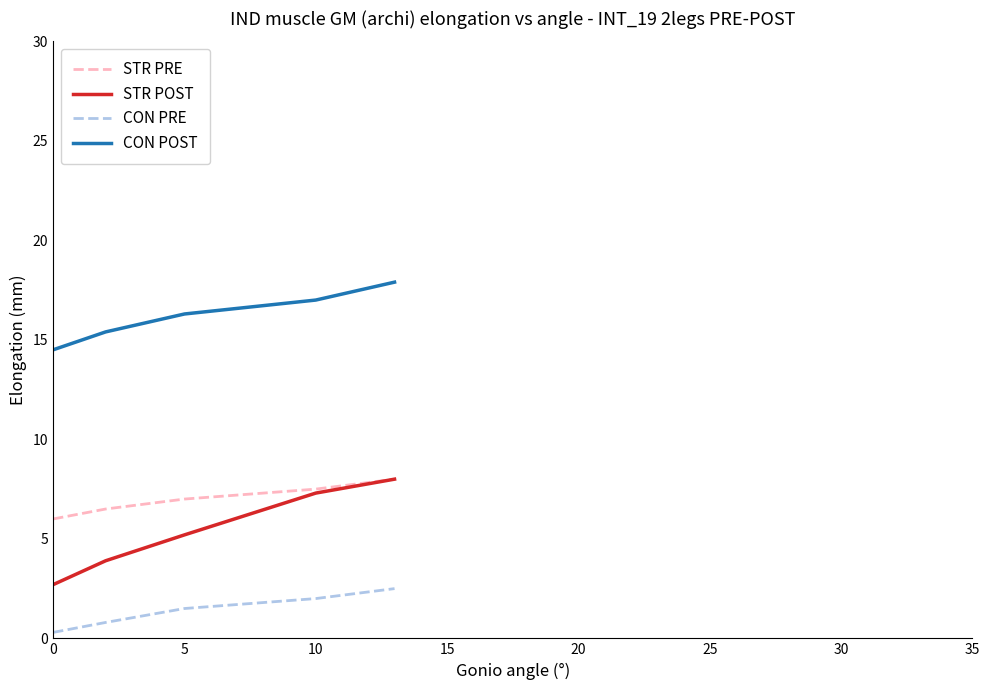

True or false: CON POST and STR POST cross at least once.

False